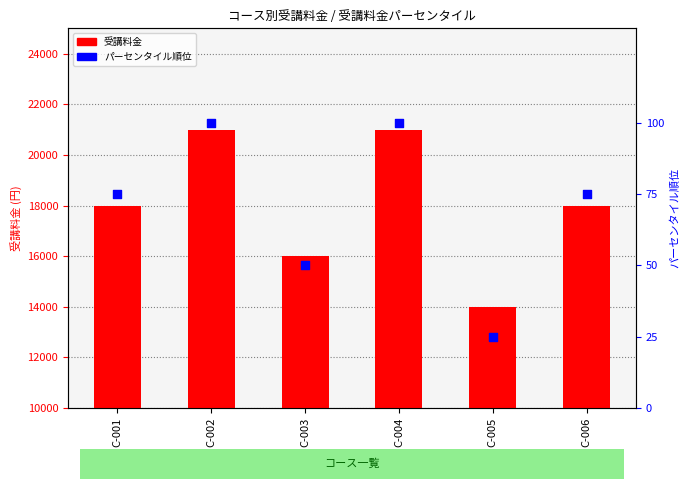

What are all the series names shown in the legend?

受講料金, パーセンタイル順位